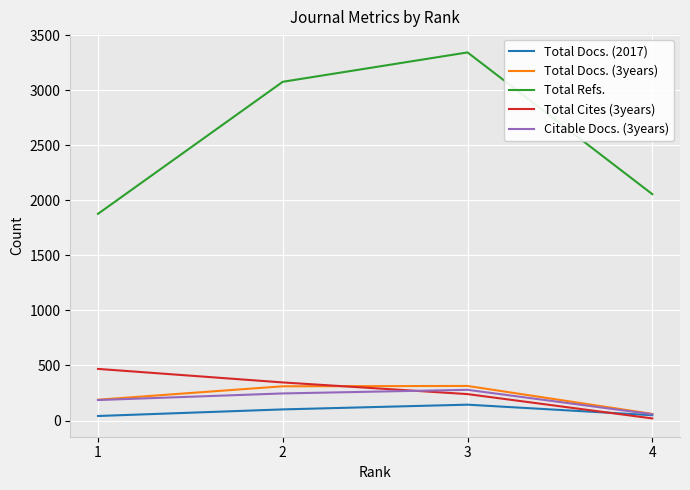

Is it true that Total Docs. (2017) equals 48 at 4?

True